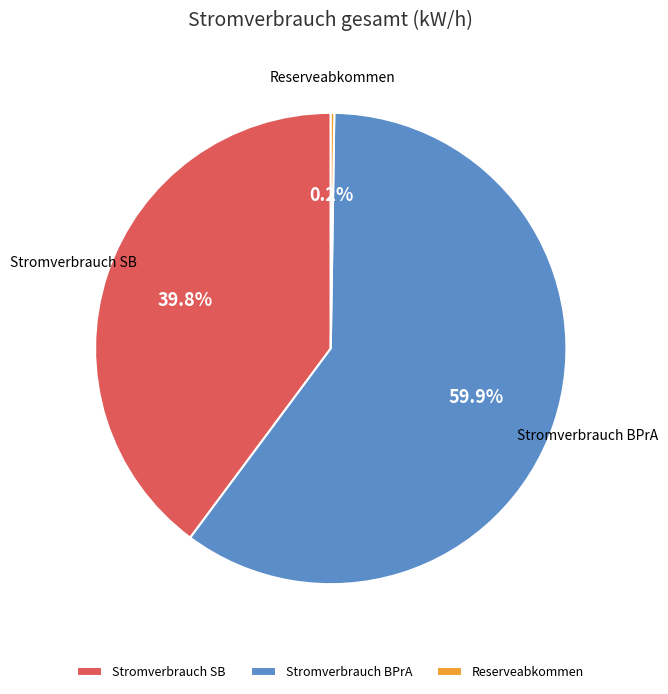

To the nearest percent, what is the difference between the largest and smallest slice percentages?

60%